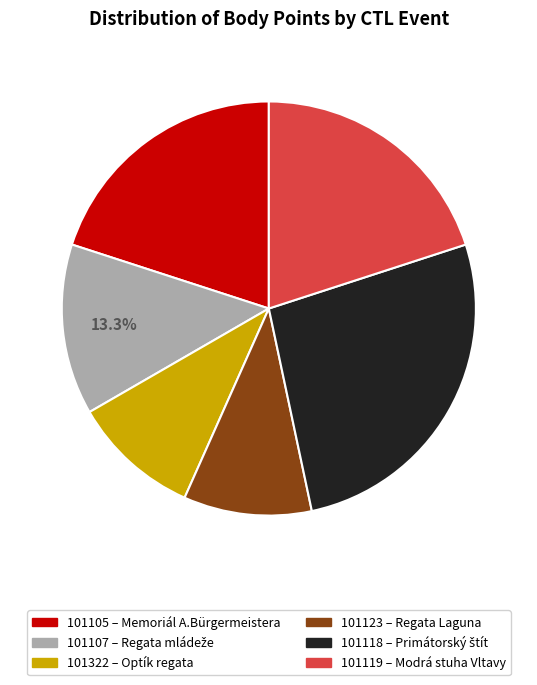

Which category has the biggest portion of the pie?

101118